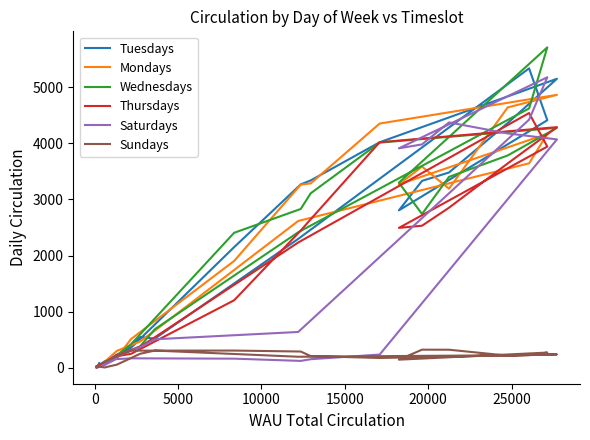

Reading left to right, list all the values displayed in this chart.

Tuesdays: 88	22	31	5	15	117	182	551	522	2297	5332	4409	2805	3330	3479	4359	5147	4017	3338	3267	2151	361	230	72
Mondays: 20	22	6	22	21	109	305	472	664	2616	3642	4166	3266	3584	3190	4637	4861	4350	3285	3263	1905	516	166	87
Wednesdays: 30	26	16	17	18	105	199	386	690	2415	4619	5706	3298	2740	3401	3782	4274	4011	3109	2830	2406	424	208	59
Thursdays: 54	33	6	19	38	97	228	379	546	2233	4537	3940	2493	2532	2852	3640	4286	4018	2647	2446	1205	252	207	81
Saturdays: 22	32	15	17	10	61	211	370	511	641	4419	5174	3909	3979	4370	4174	4068	239	156	126	166	172	157	44
Sundays: 46	9	38	15	31	9	60	253	310	200	229	274	148	326	325	220	242	178	212	293	310	309	203	97